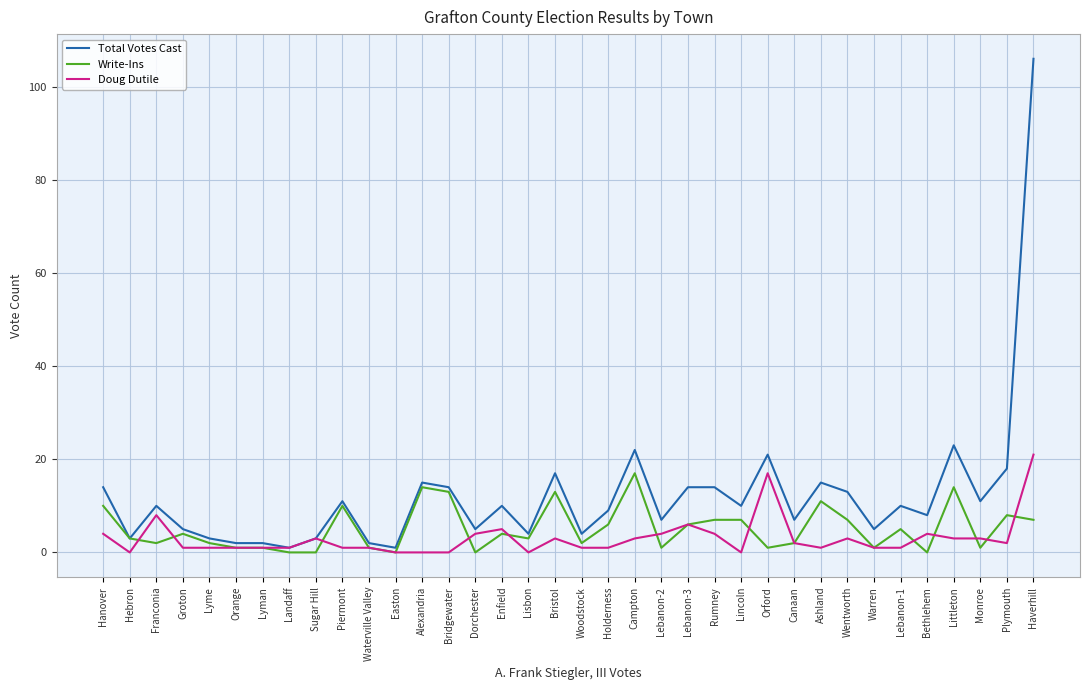

What position from the right is Lebanon-3?

14